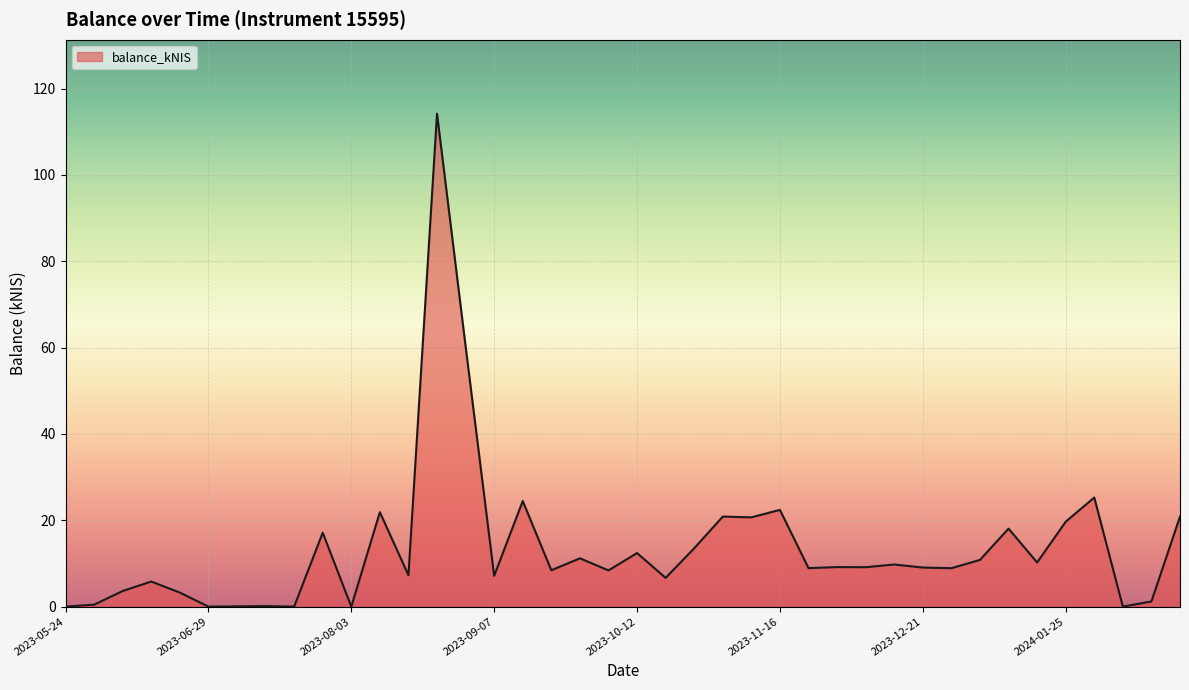

Where is the data nearest to the value 57?

14